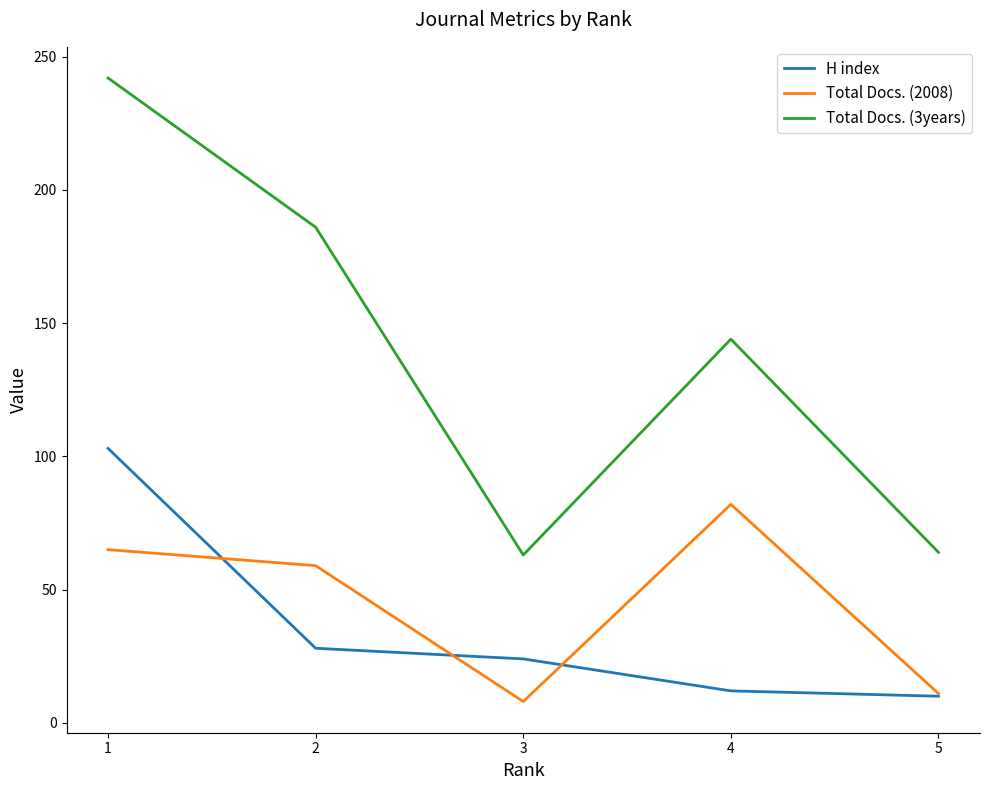

Which series changed the most between 1 and 4?

Total Docs. (3years)